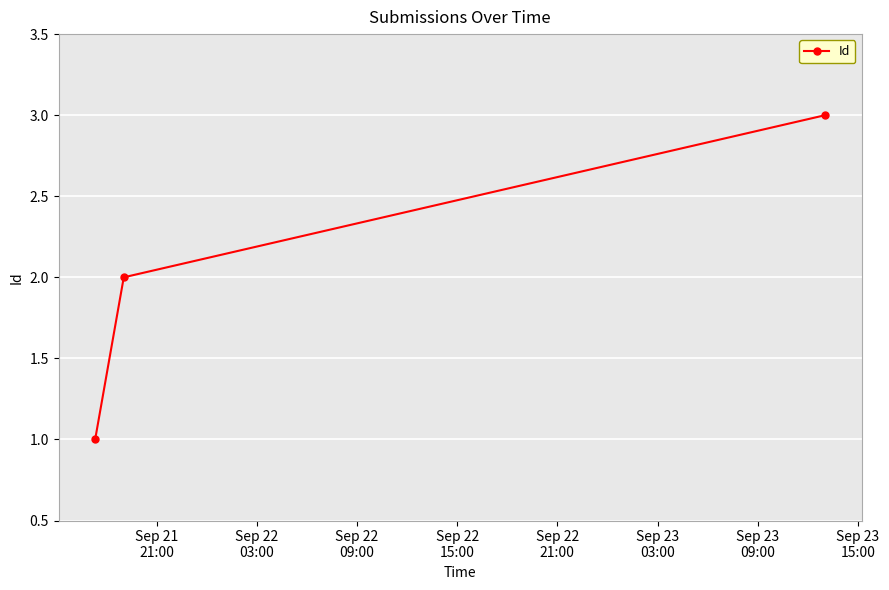

What is the sum of all values?

6